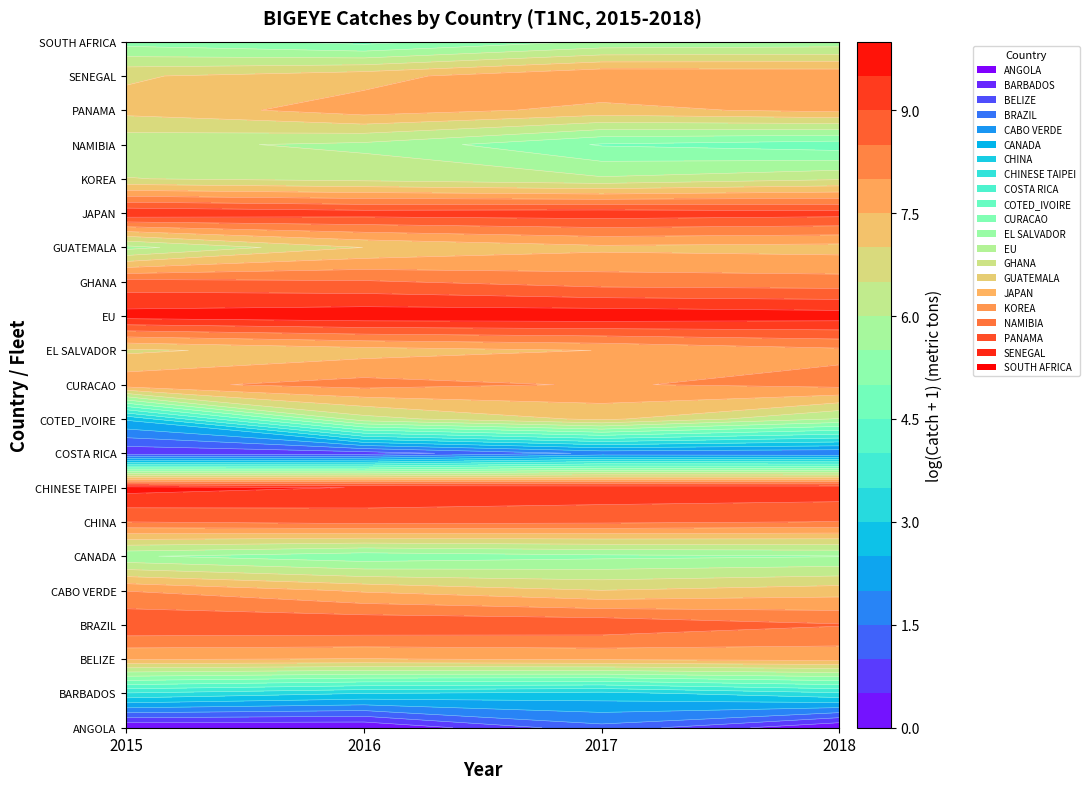

Reading right to left, list all the values displayed in this chart.

ANGOLA: 0.0	1.3	0.0	0.0
BARBADOS: 3.4	2.8	3.0	3.4
BELIZE: 7.7	7.6	7.5	7.5
BRAZIL: 8.5	8.9	8.9	9.0
CABO VERDE: 7.3	7.0	7.4	8.0
CANADA: 5.5	5.4	5.1	5.6
CHINA: 8.5	8.6	8.7	8.5
CHINESE TAIPEI: 9.4	9.4	9.5	9.7
COSTA RICA: 1.5	1.6	0.7	0.6
COTED_IVOIRE: 6.0	7.1	6.3	2.6
CURACAO: 8.2	8.0	8.2	7.9
EL SALVADOR: 7.9	7.5	7.3	6.9
EU: 9.8	9.9	9.9	9.7
GHANA: 8.2	8.3	8.6	8.7
GUATEMALA: 7.3	7.4	7.0	5.8
JAPAN: 9.2	9.3	9.2	9.4
KOREA: 6.4	6.1	6.3	6.5
NAMIBIA: 4.7	5.0	5.9	6.1
PANAMA: 7.6	7.4	7.8	7.2
SENEGAL: 8.0	8.0	7.3	6.9
SOUTH AFRICA: 5.6	5.6	4.8	5.3